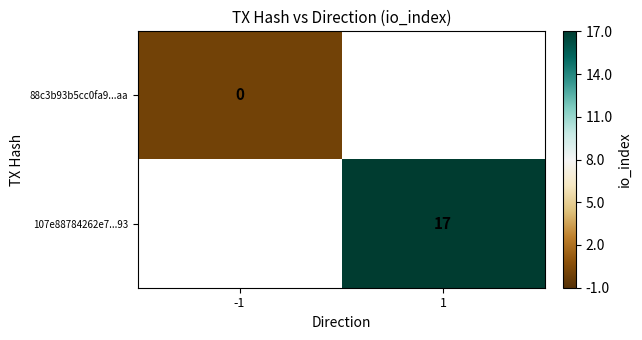

How many series are shown in this chart?

2